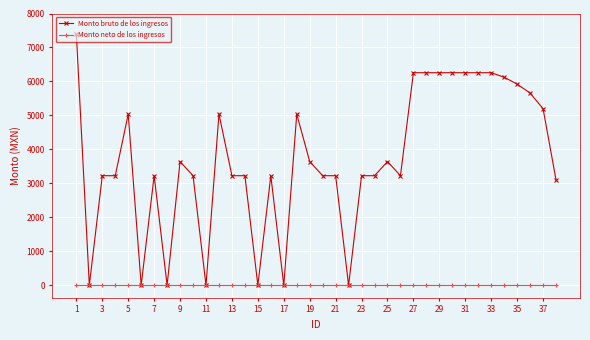

List the series in order of their overall mean, highest first.

Monto bruto de los ingresos, Monto neto de los ingresos